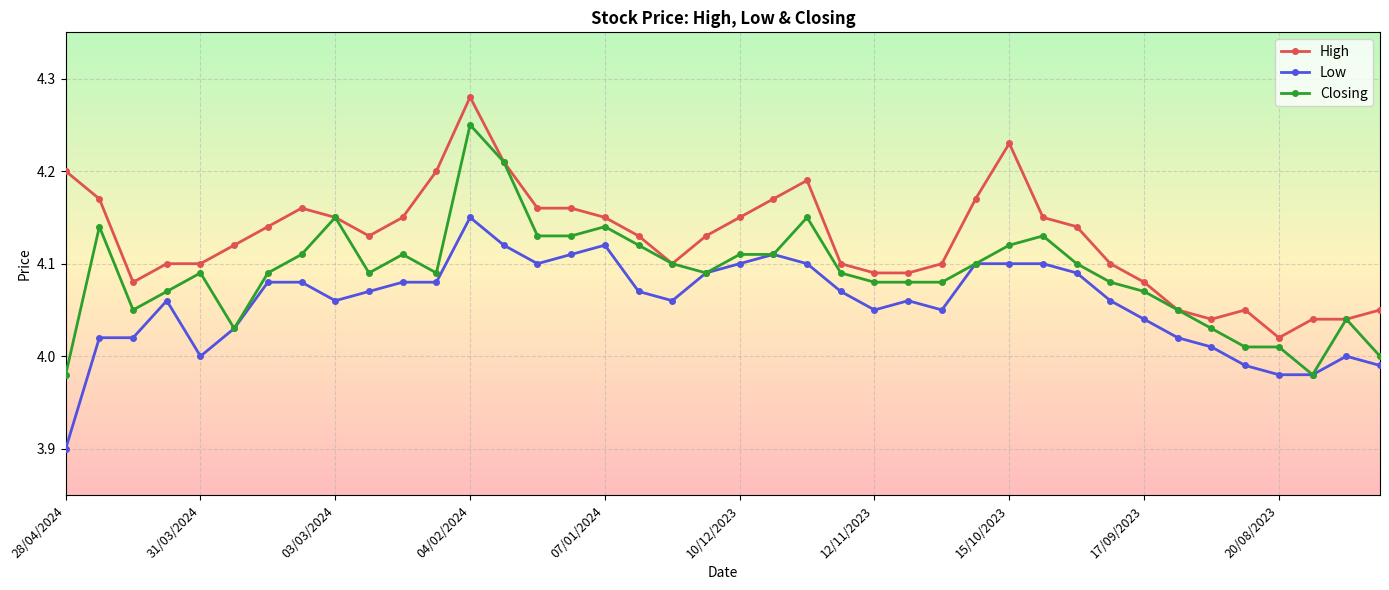

True or false: High has more than 0 points higher than both neighbors.

True